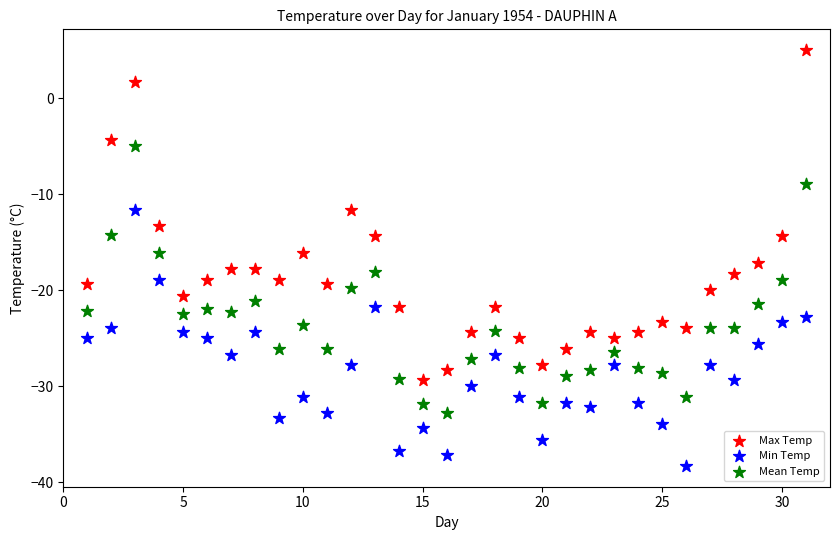

Which series reaches the minimum Y coordinate?

Min Temp